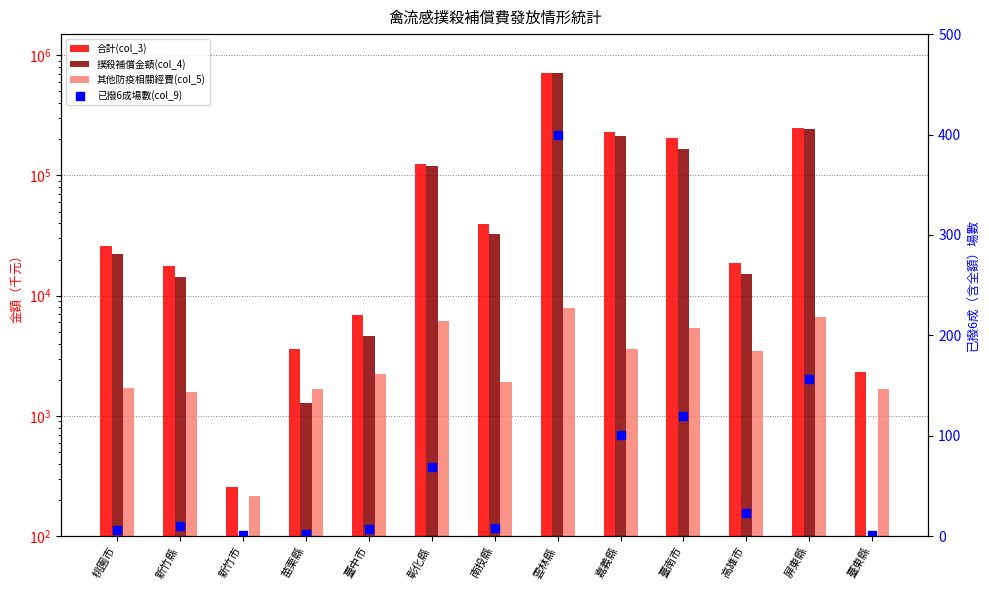

What is the total value across all series at 臺東縣?

4028